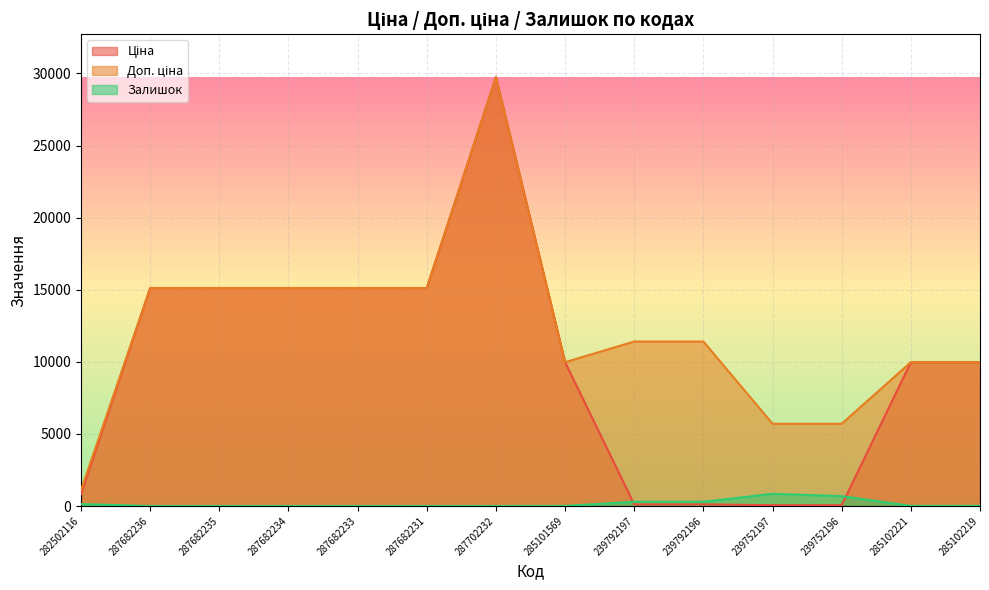

What position from the right is 287682236?

13